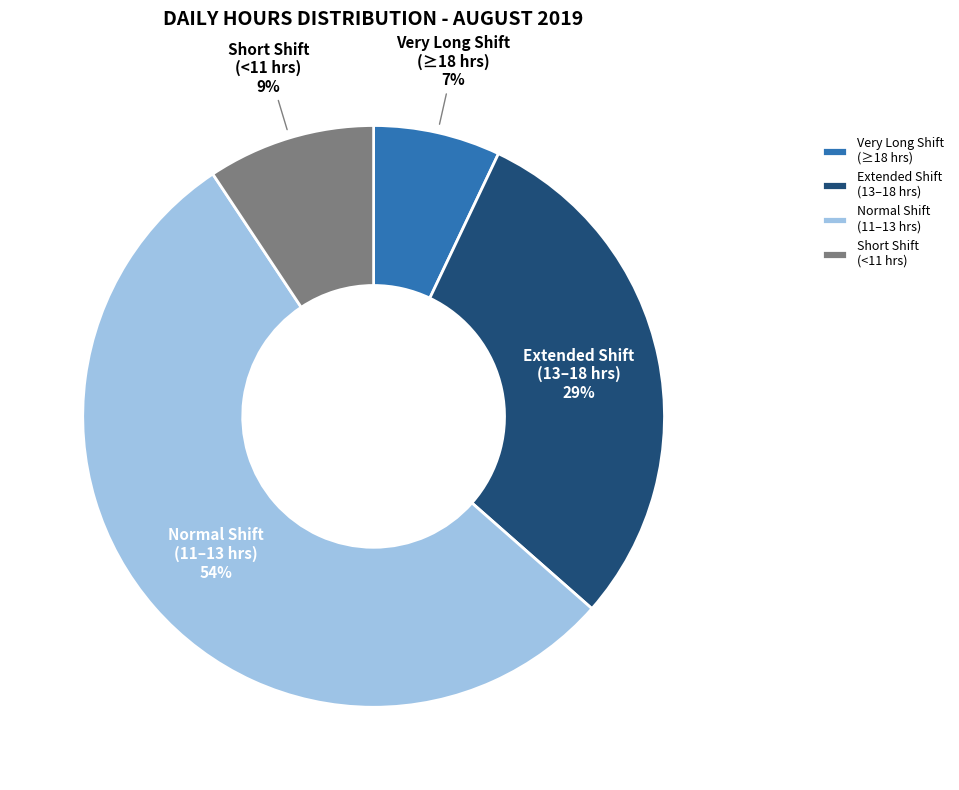

Which category has the smallest portion of the pie?

Very Long Shift (≥18 hrs)